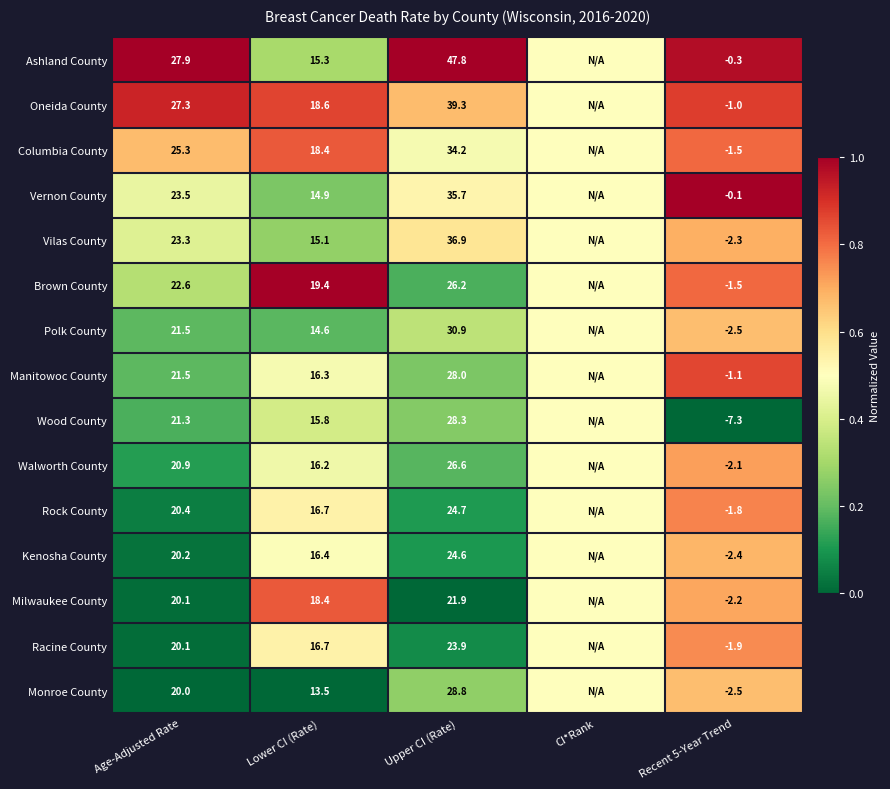

What is the difference between the Wood County values at Upper CI (Rate) and Lower CI (Rate)?

12.5